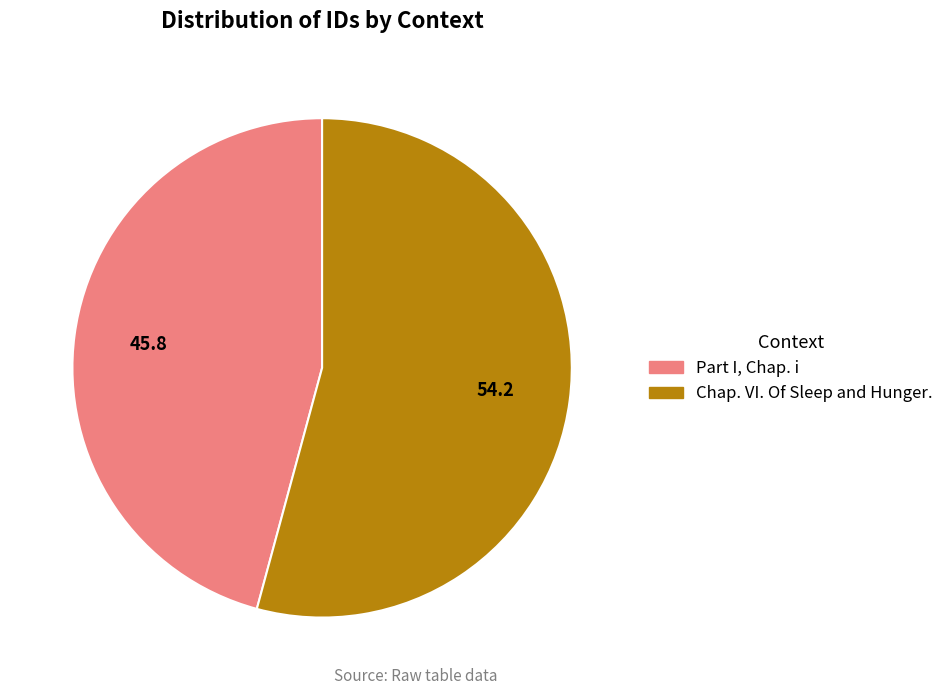

Is there a majority slice in this chart?

Yes